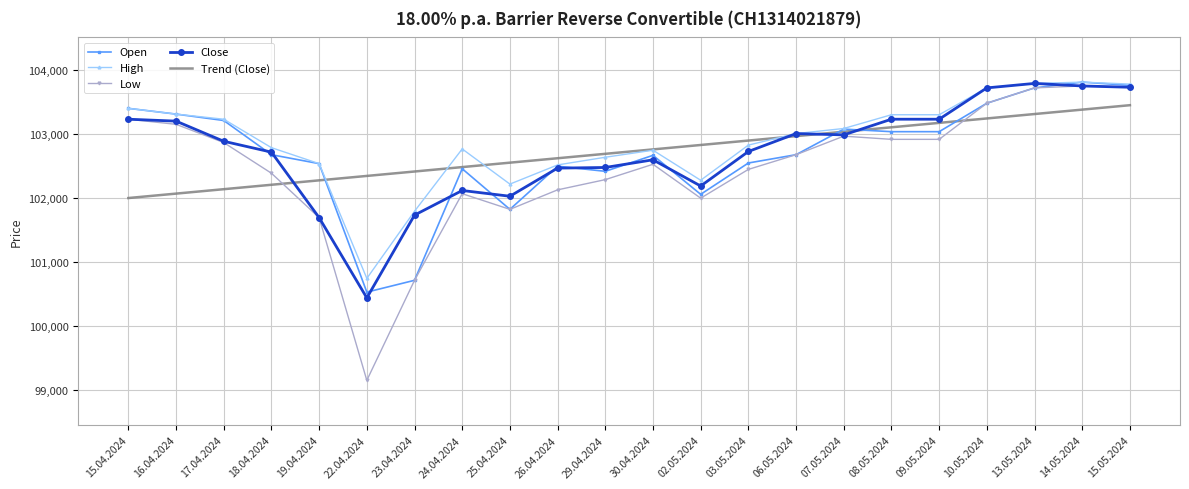

At which label does Trend (Close) reach its peak?

15.05.2024